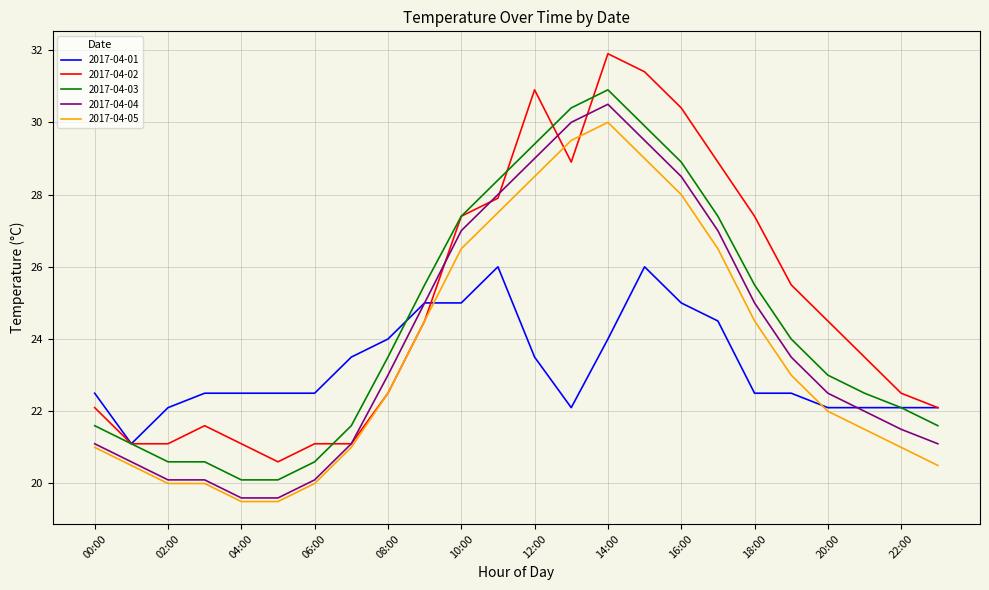

What is the maximum value for 2017-04-02?

31.9